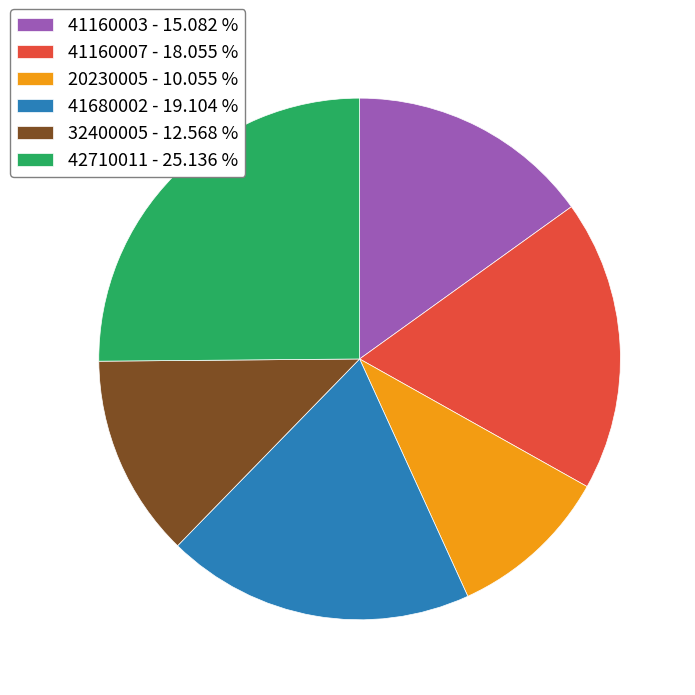

Rank the categories by value from lowest to highest.

20230005, 32400005, 41160003, 41160007, 41680002, 42710011